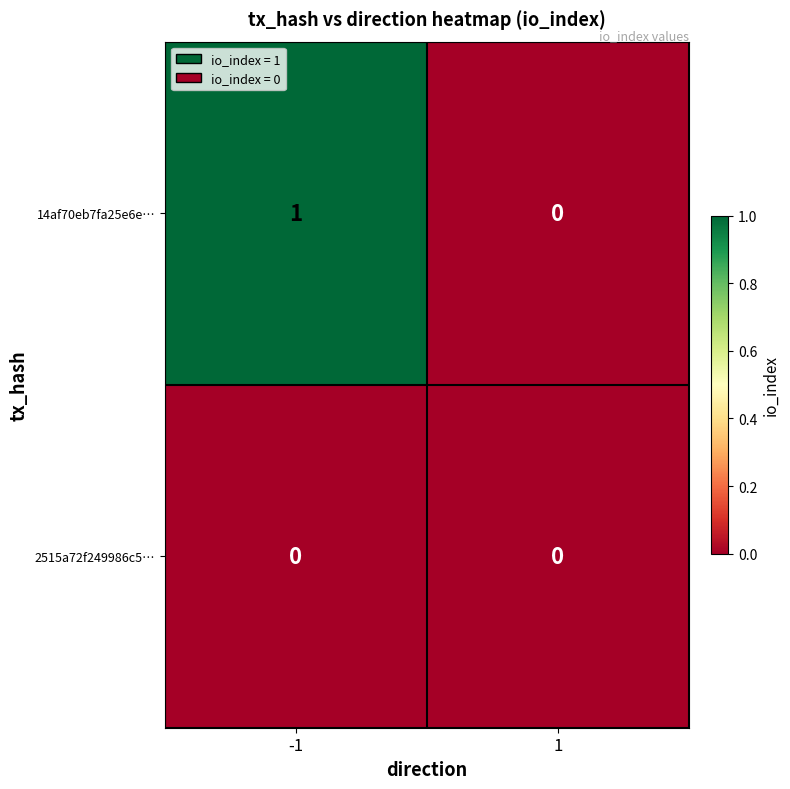

Which series has the largest range (max minus min)?

14af70eb7fa25e6e…